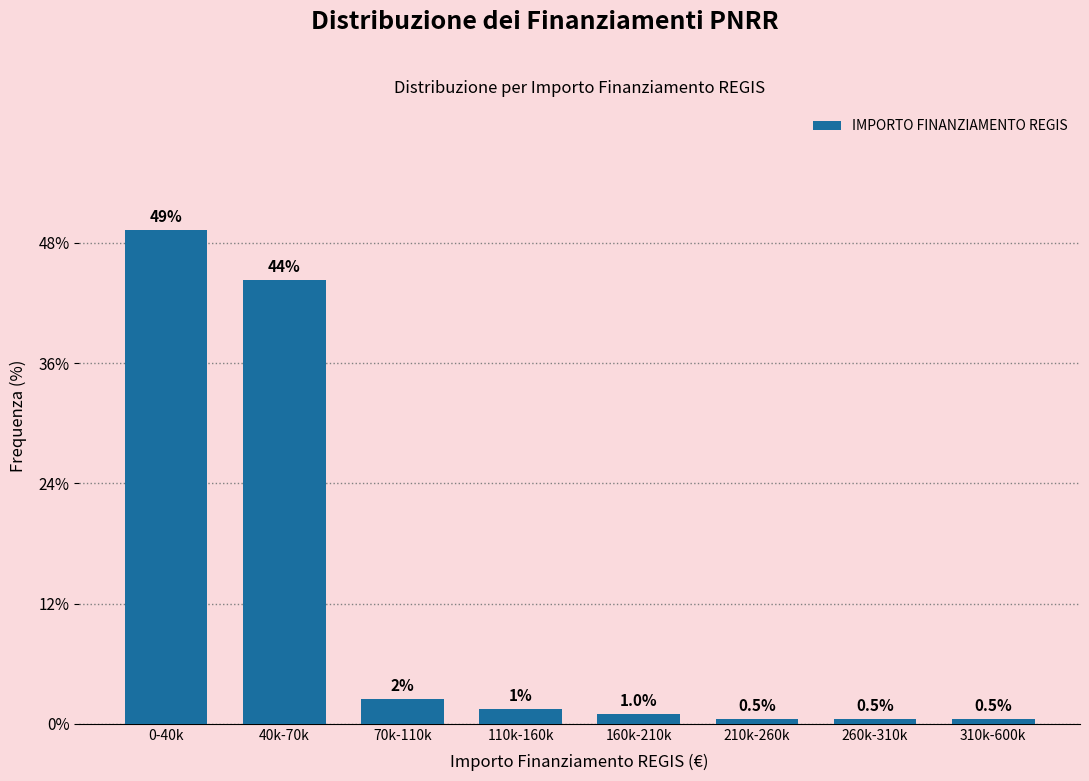

Reading left to right, list all the values displayed in this chart.

0-40k=49.3	40k-70k=44.3	70k-110k=2.5	110k-160k=1.5	160k-210k=1.0	210k-260k=0.5	260k-310k=0.5	310k-600k=0.5